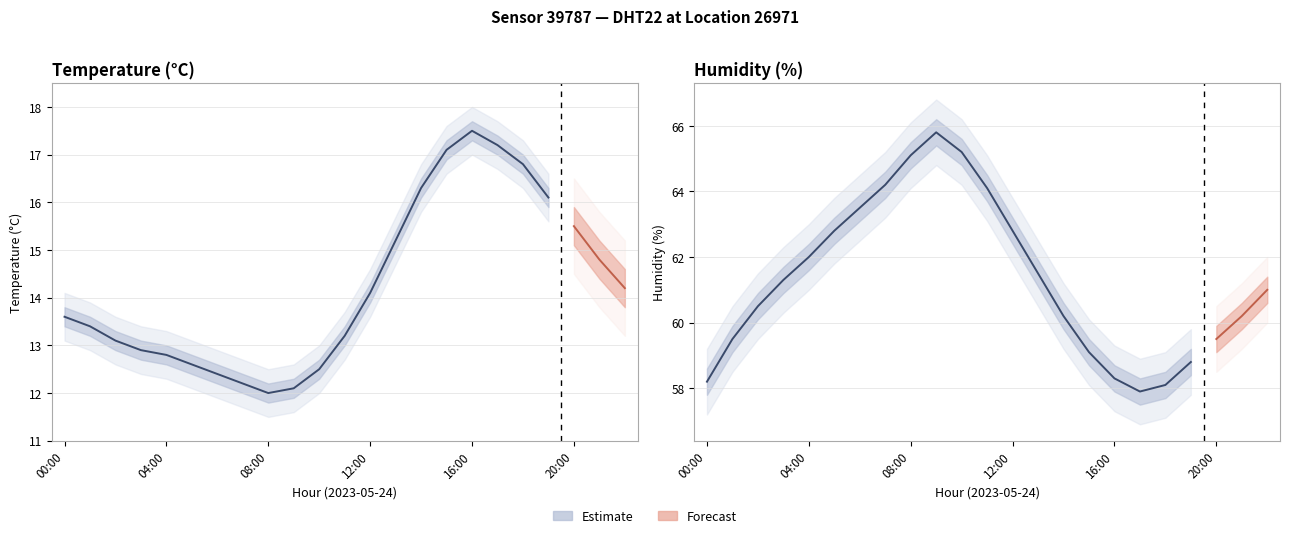

True or false: temperature_upper has a value of 18.0 at 16:00.

True